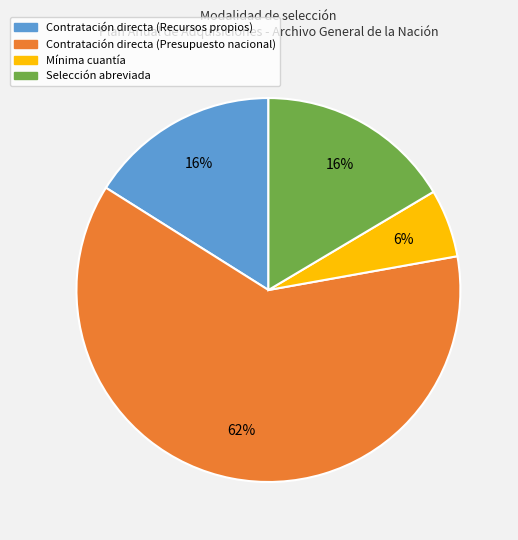

Is it true that Mínima cuantía is 6% of the pie?

True